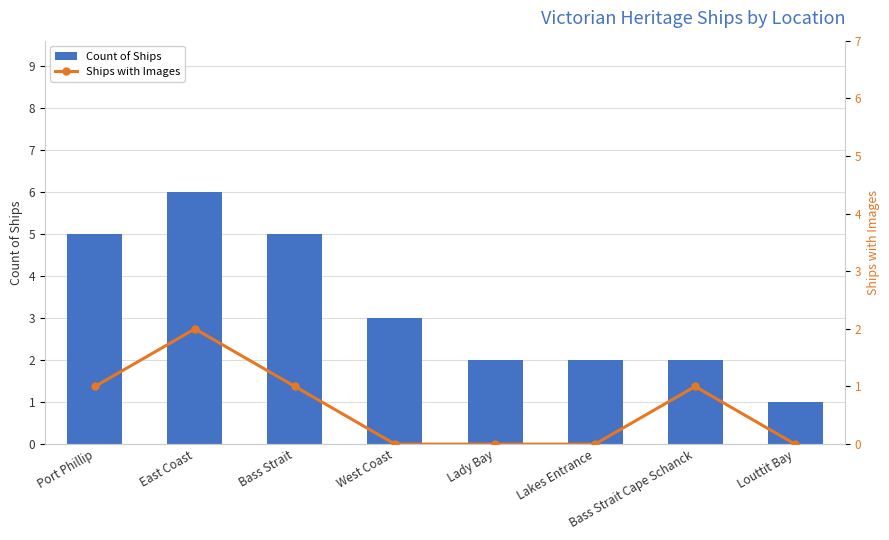

What is the spread (max minus min) of values at Bass Strait?

4